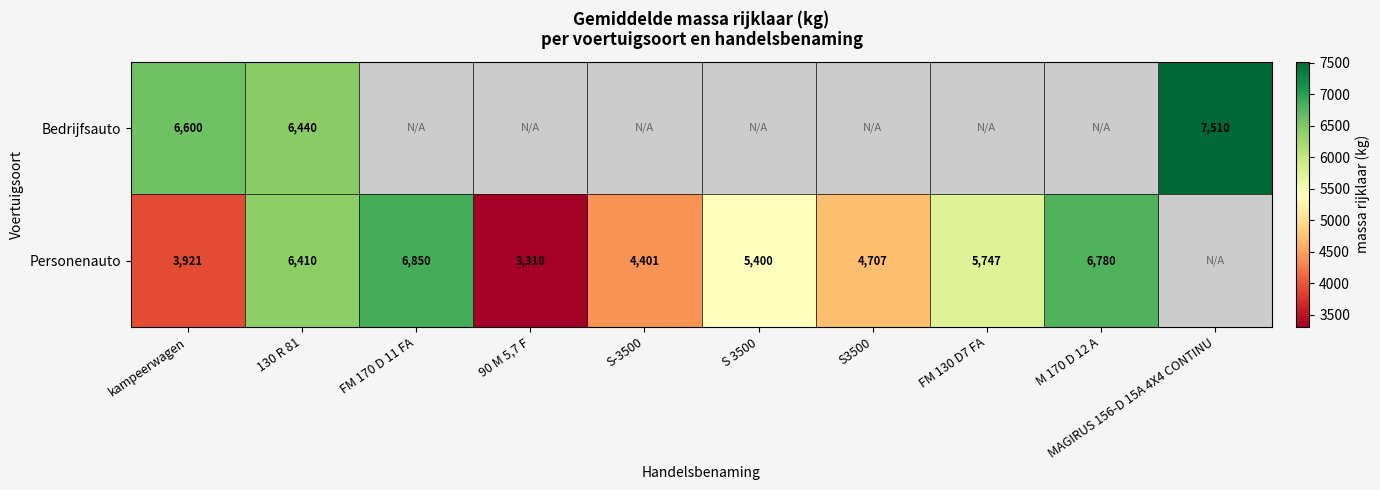

Which label corresponds to the smallest value in the chart?

90 M 5,7 F